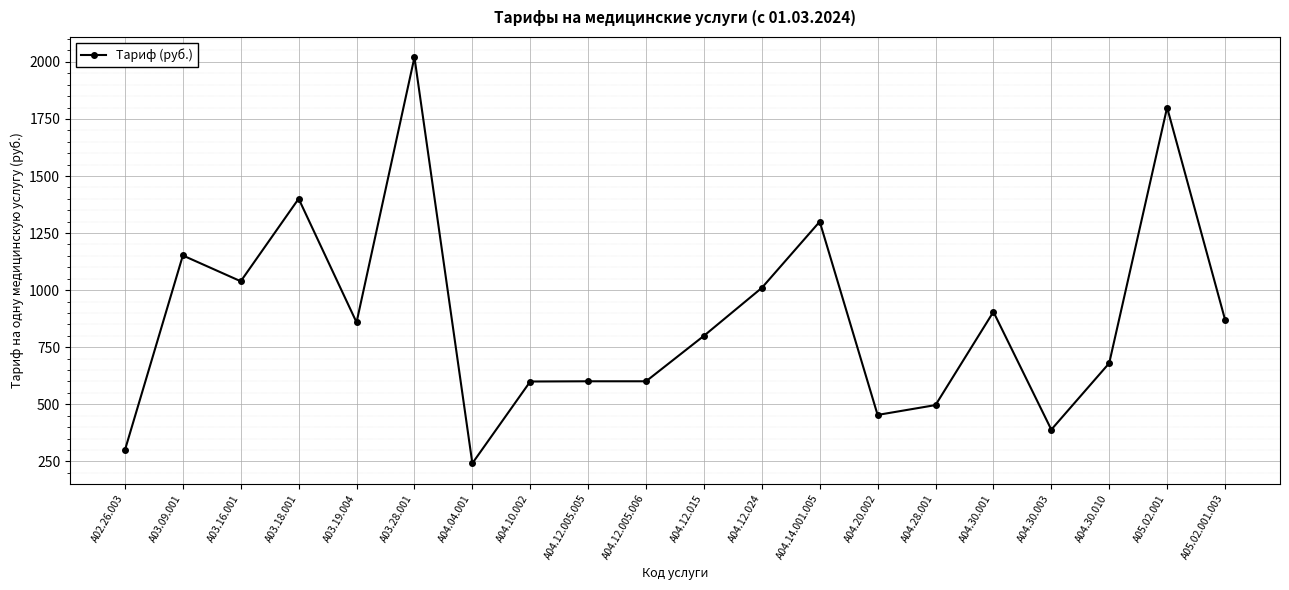

True or false: the data shows 905.0 at A04.30.001.

True